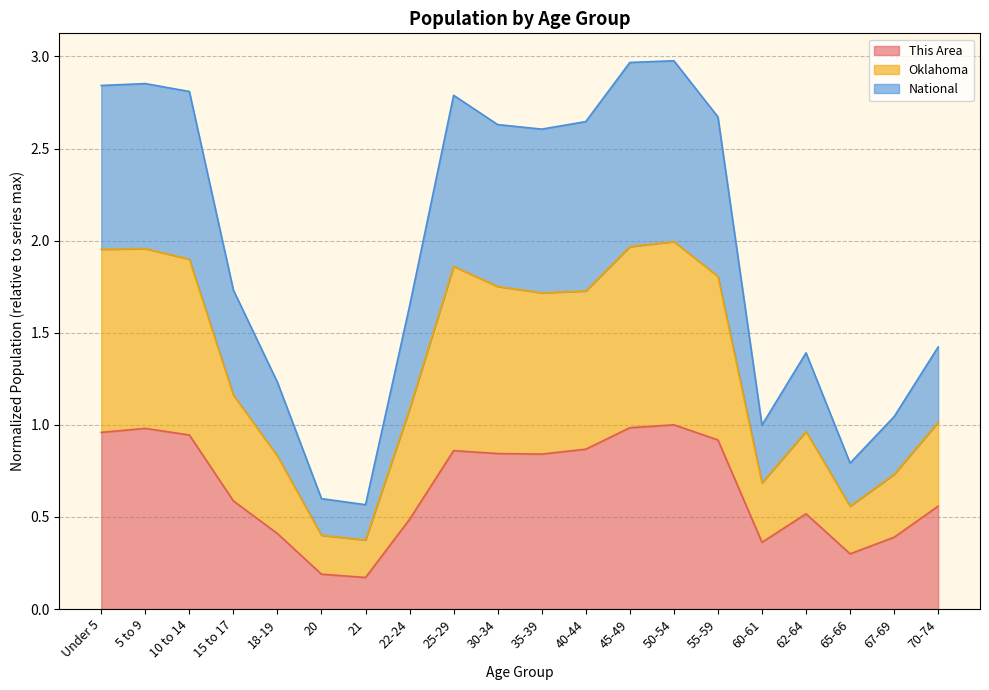

How many lines are shown in the chart?

3